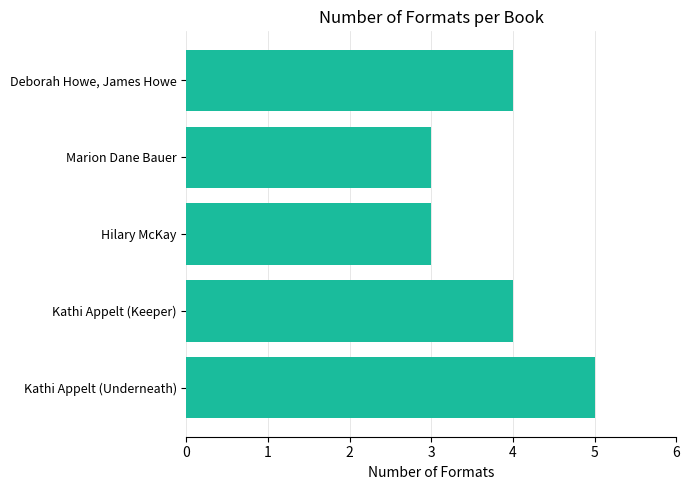

What is the greatest value displayed?

5